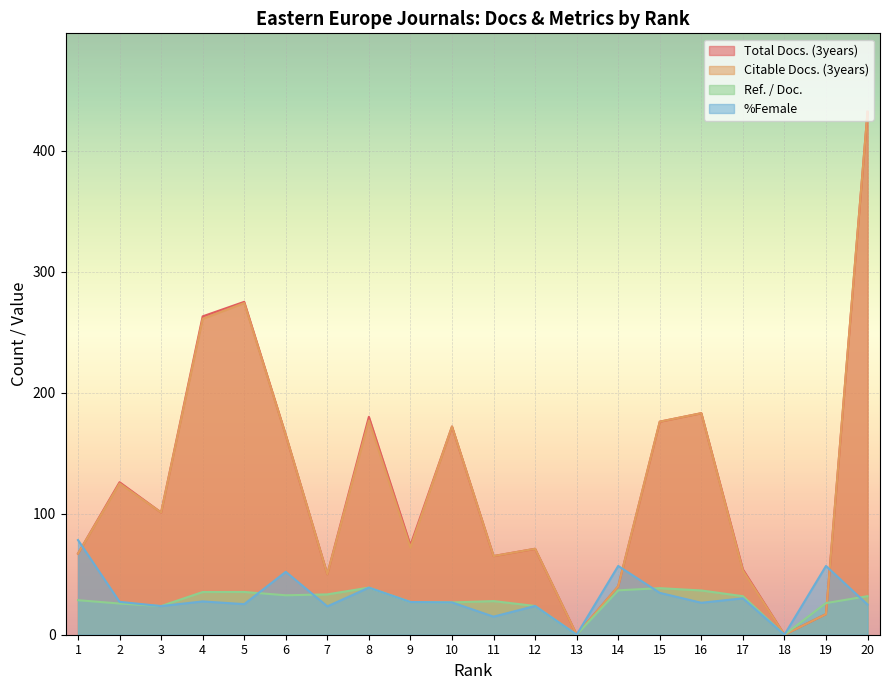

At which label is Total Docs. (3years) closest to 216?

16